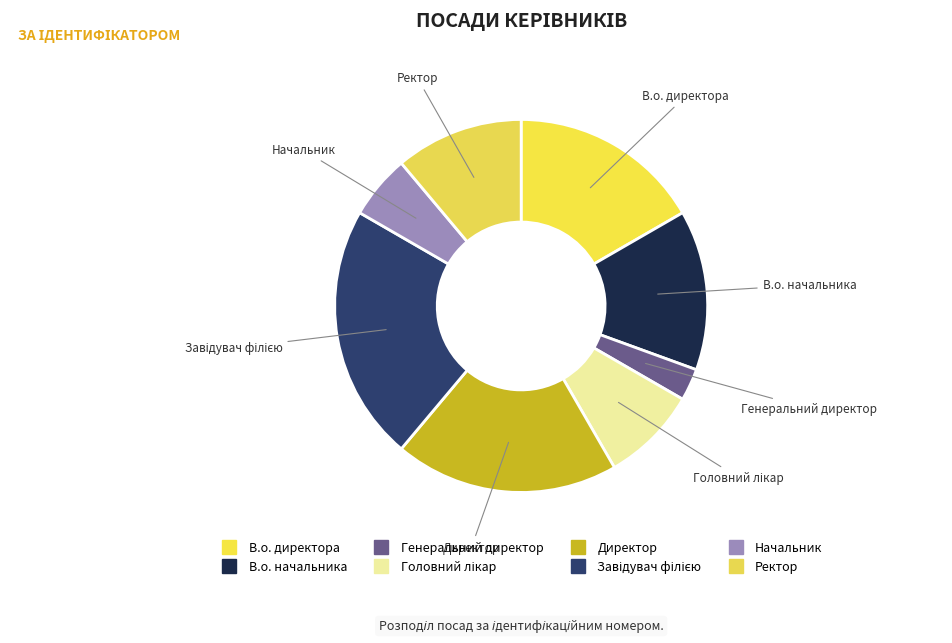

Is there any slice that represents more than half of the pie?

No